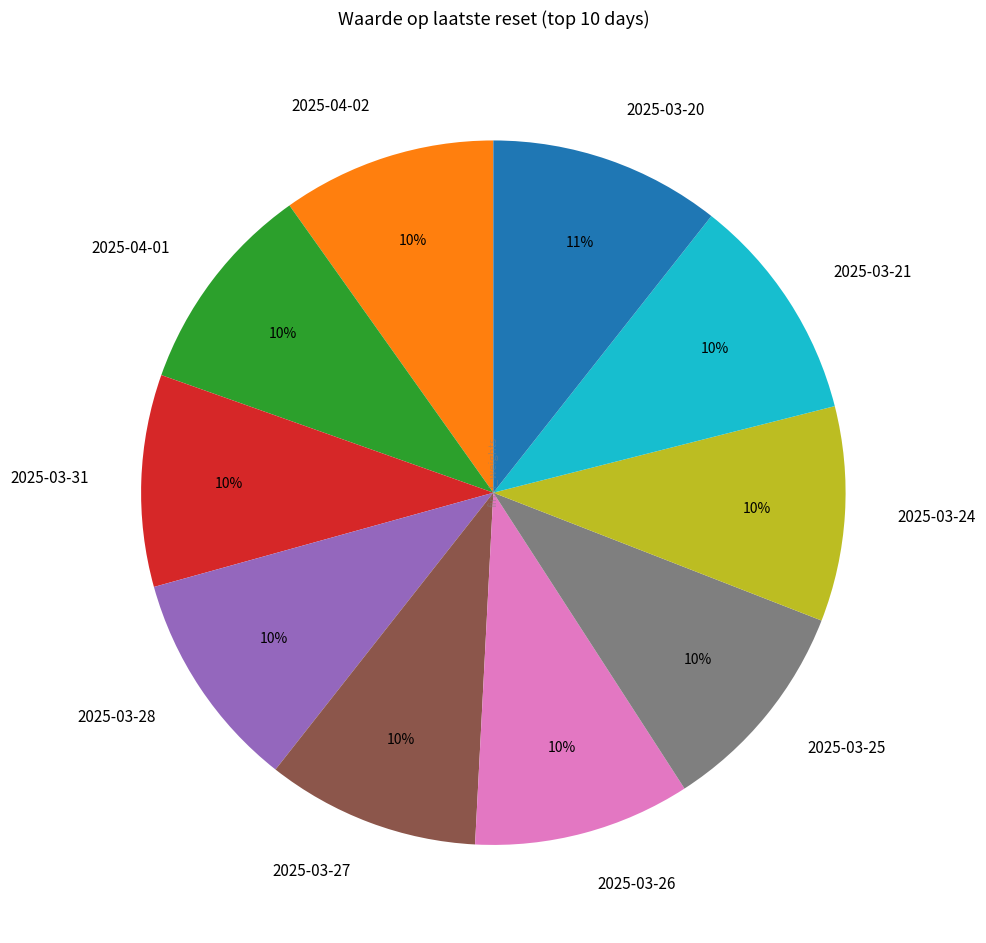

What percentage is the 2025-03-27 slice, to the nearest percent?

10%